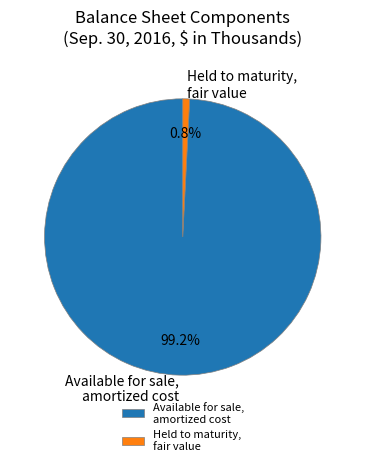

How many slices are in this pie chart?

2